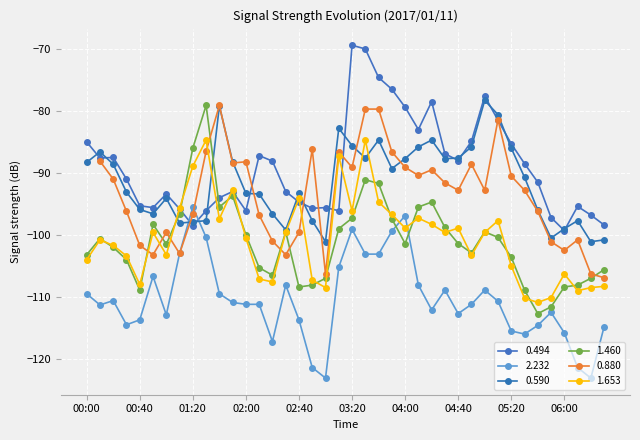

How many interior local peaks does the 1.460 series have?

8